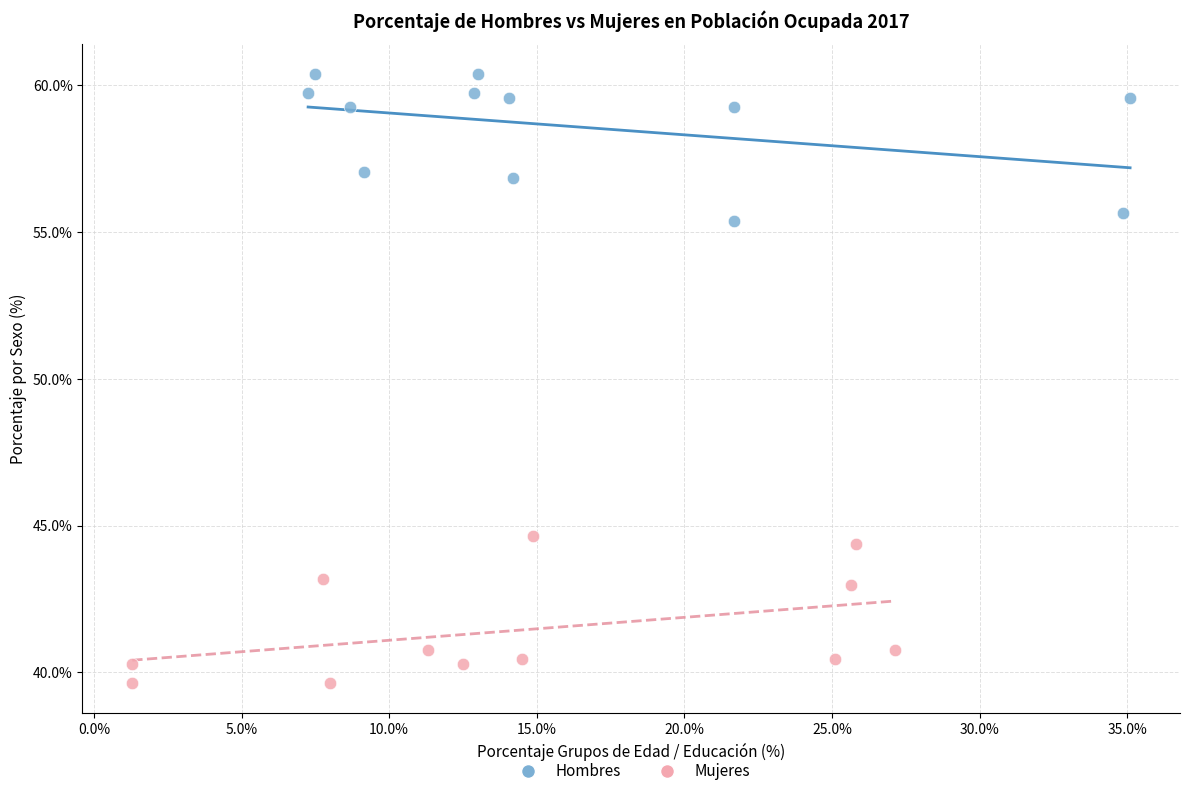

Which series reaches the maximum Y coordinate?

Hombres